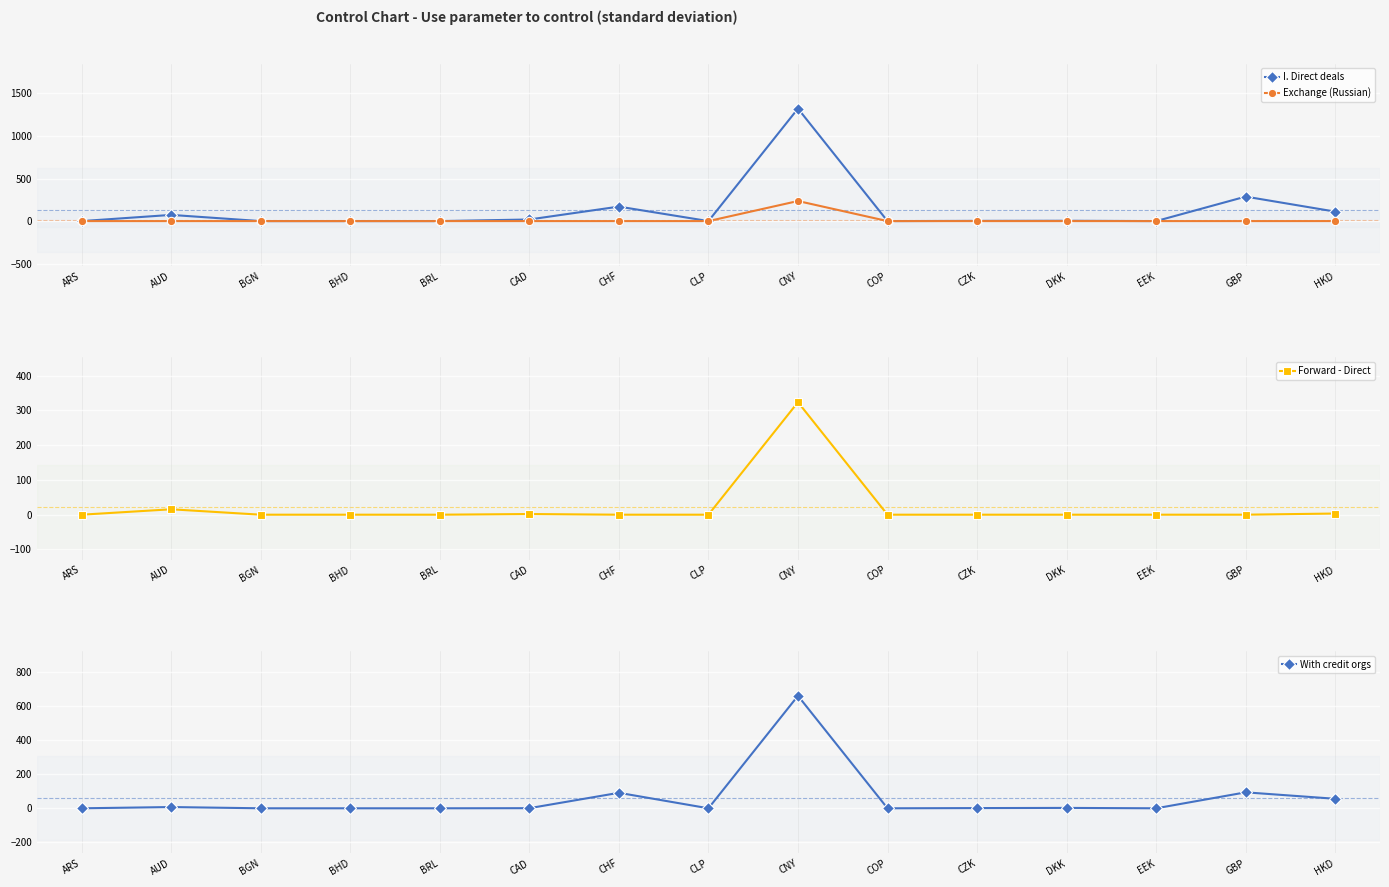

Reading left to right, what are all the values shown in this chart?

I. Direct deals: ARS=0.0	AUD=72.8	BGN=0.0	BHD=0.0	BRL=0.0	CAD=18.9	CHF=170.3	CLP=0.0	CNY=1321.5	COP=0.0	CZK=2.5	DKK=3.8	EEK=0.0	GBP=287.7	HKD=111.3
Exchange (Russian): ARS=0.0	AUD=0.0	BGN=0.0	BHD=0.0	BRL=0.0	CAD=0.0	CHF=0.0	CLP=0.0	CNY=235.9	COP=0.0	CZK=0.0	DKK=0.0	EEK=0.0	GBP=0.0	HKD=0.2
Forward - Direct: ARS=0.0	AUD=15.6	BGN=0.0	BHD=0.0	BRL=0.0	CAD=1.9	CHF=0.0	CLP=0.0	CNY=323.5	COP=0.0	CZK=0.0	DKK=0.0	EEK=0.0	GBP=0.0	HKD=3.3
With credit orgs: ARS=0.0	AUD=7.3	BGN=0.0	BHD=0.0	BRL=0.0	CAD=0.7	CHF=90.6	CLP=0.0	CNY=658.2	COP=0.0	CZK=1.3	DKK=2.3	EEK=0.0	GBP=93.4	HKD=55.6